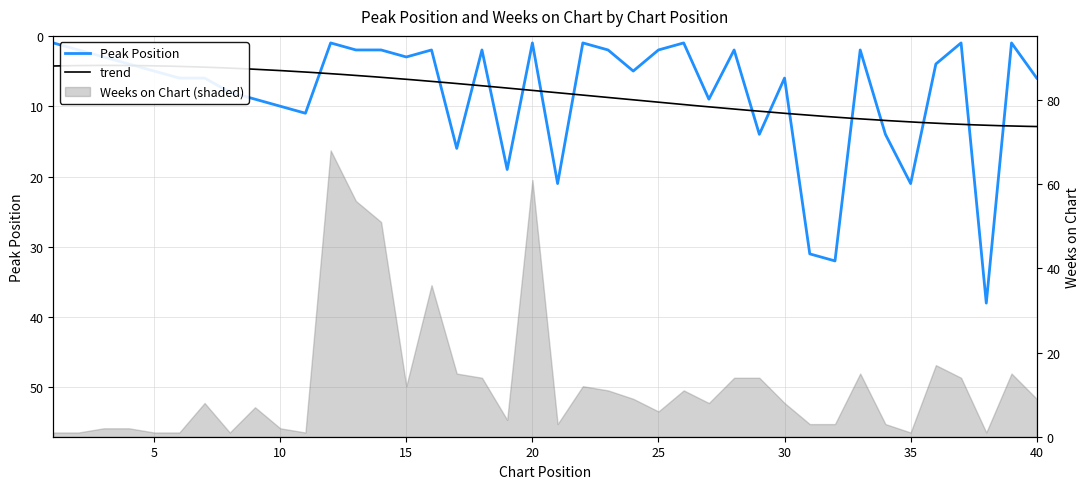

At which category does the data reach its first local valley?

12